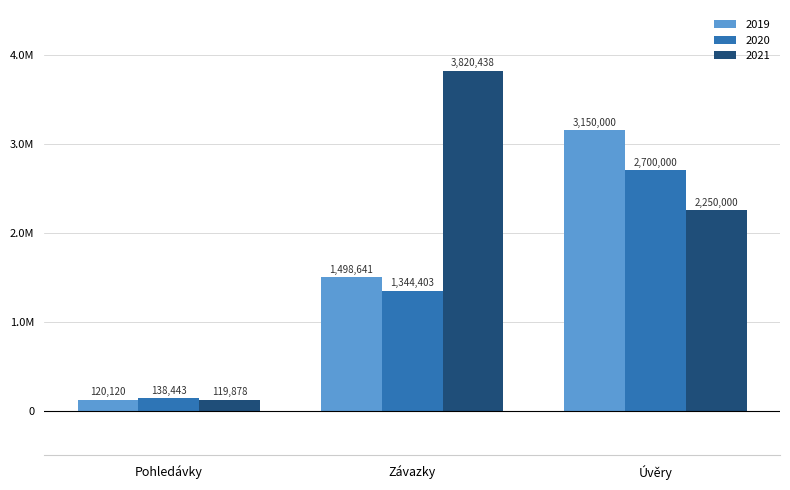

What is the sum of the 2019 values at Úvěry and Závazky?

4648641.3